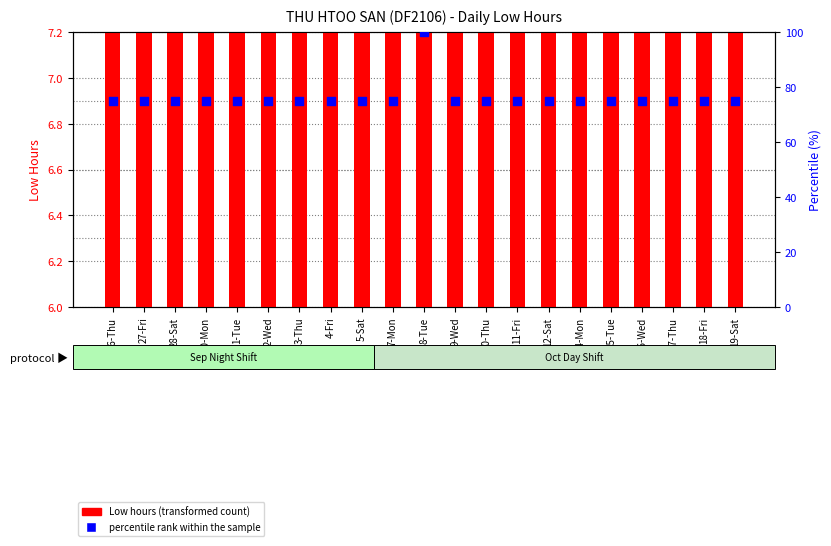

At which category is the sum across all series the highest?

8-Tue